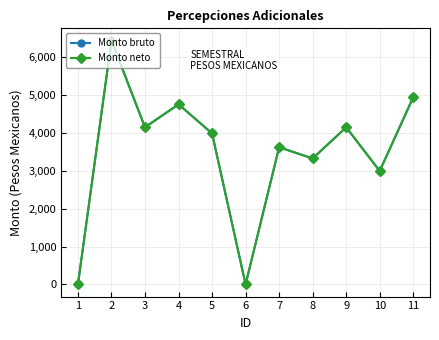

Rank the series at 5 from highest to lowest value.

Monto bruto, Monto neto